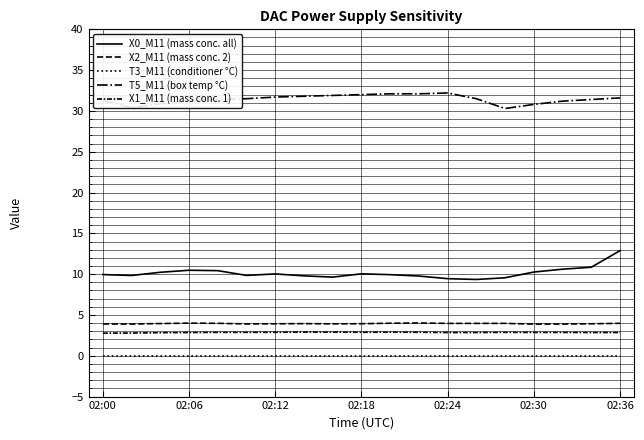

Does the chart display data point markers on the line(s)?

No